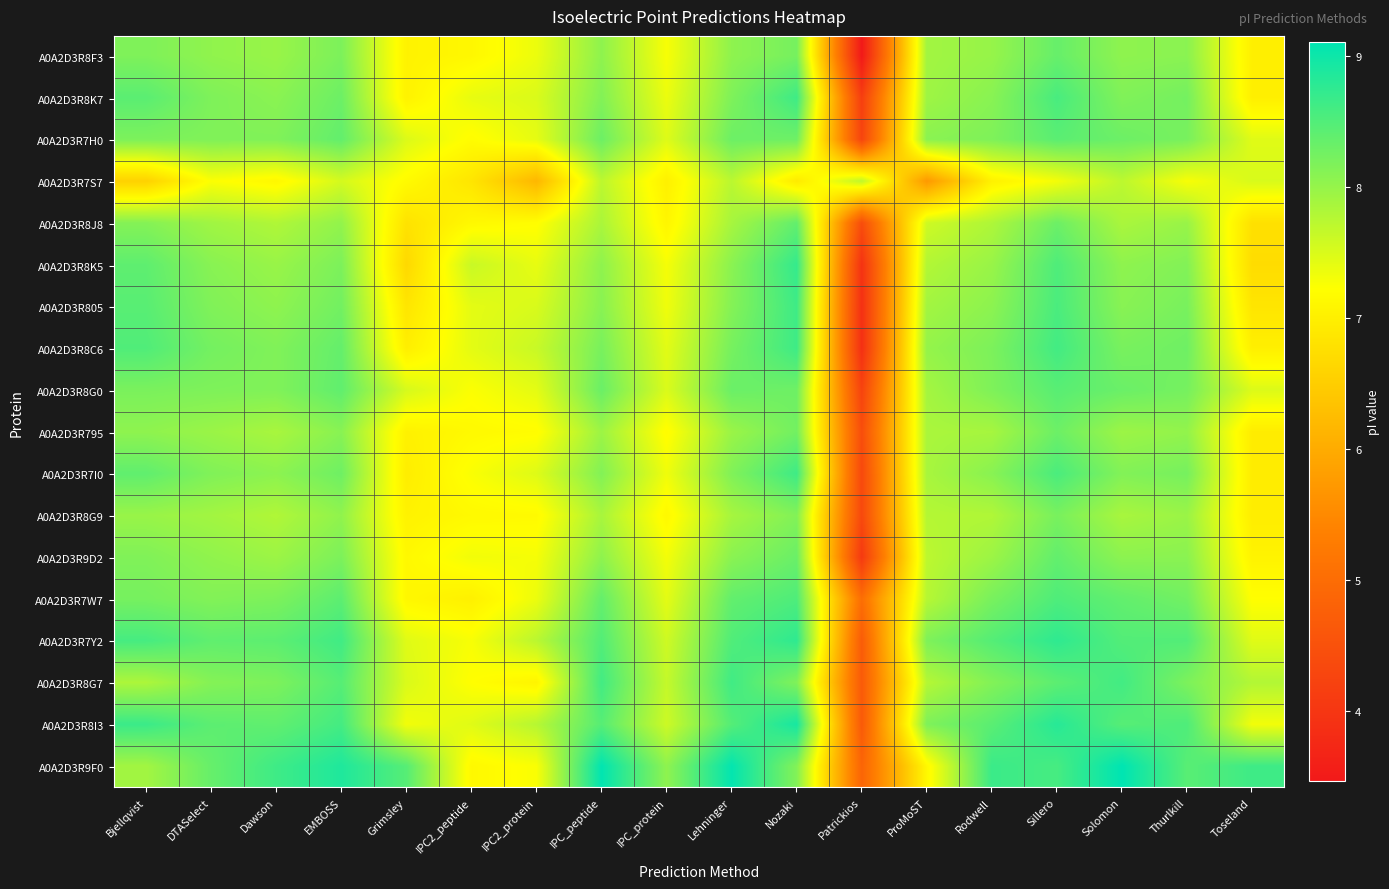

What is the smallest value displayed?

3.5